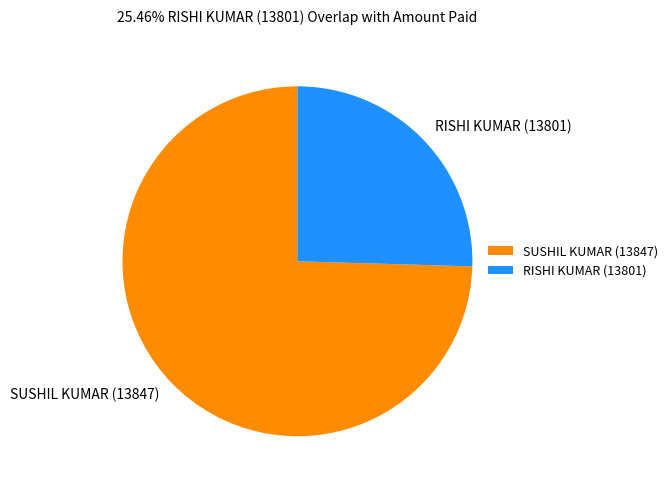

Between RISHI KUMAR (13801) and SUSHIL KUMAR (13847), which is larger?

SUSHIL KUMAR (13847)